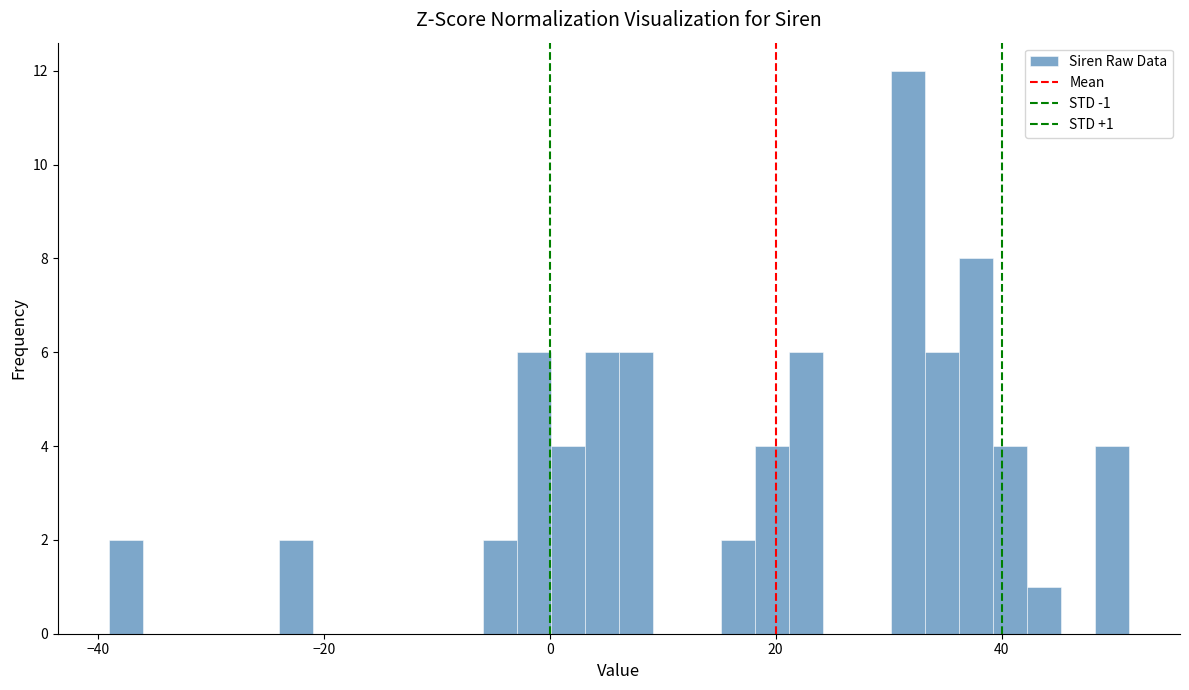

Around what value on the x-axis is the tallest bar? Give the approximate position of its centre, as read against the axis.

32